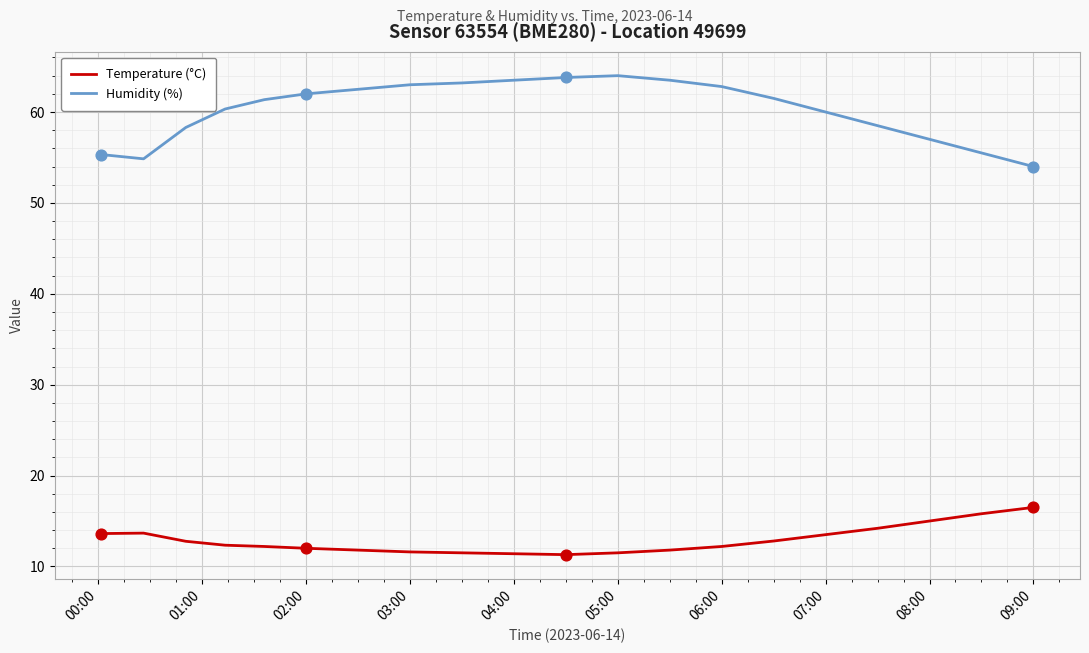

Which series has the largest range (max minus min)?

Humidity (%)